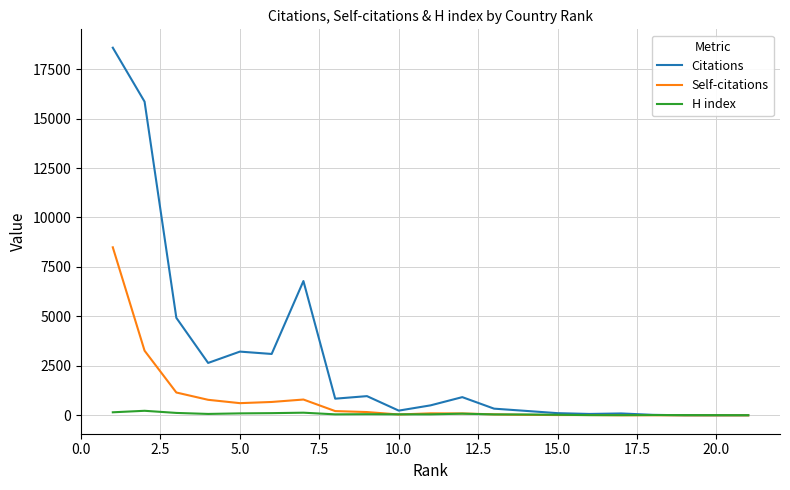

What is the highest value of the Self-citations series?

8492